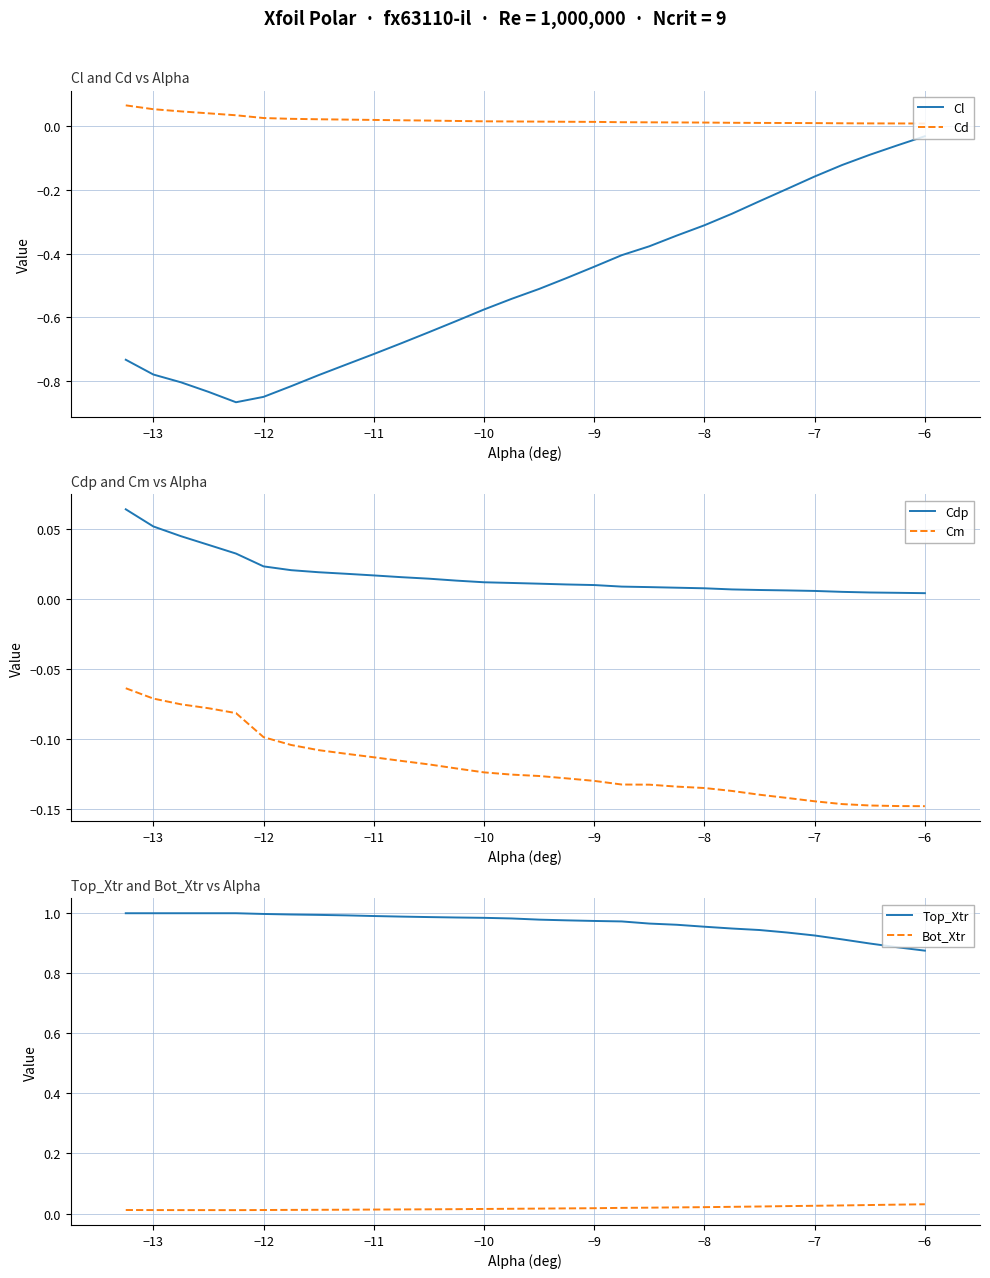

True or false: Cl and Top_Xtr cross at least once.

False